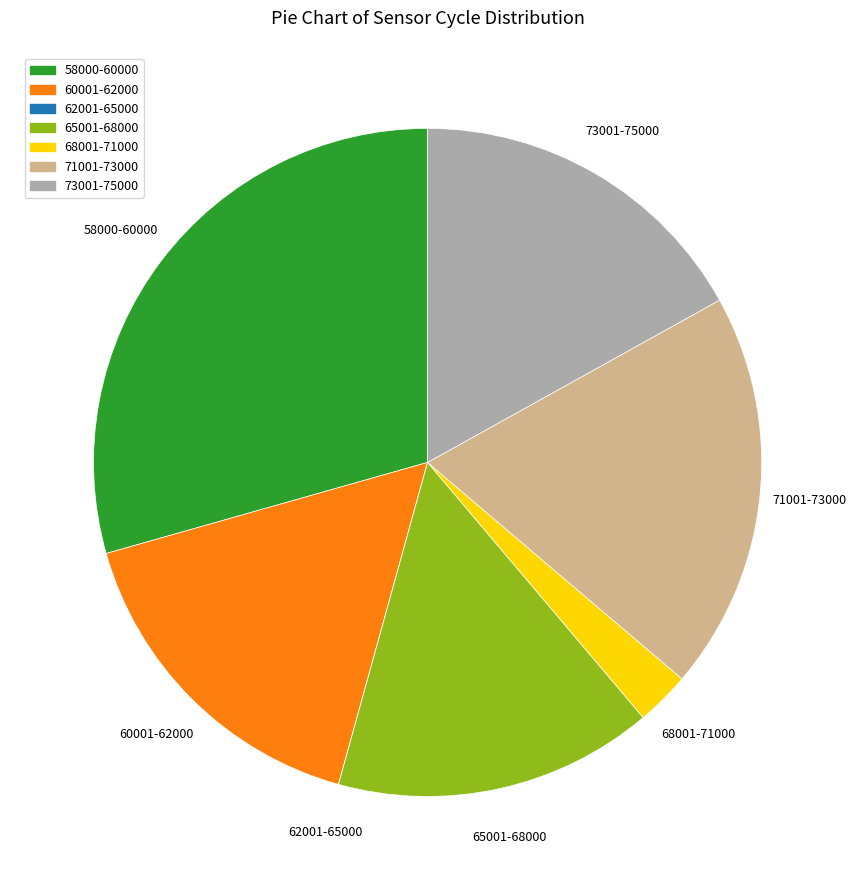

Is it true that 68001-71000 is 3% of the pie?

True